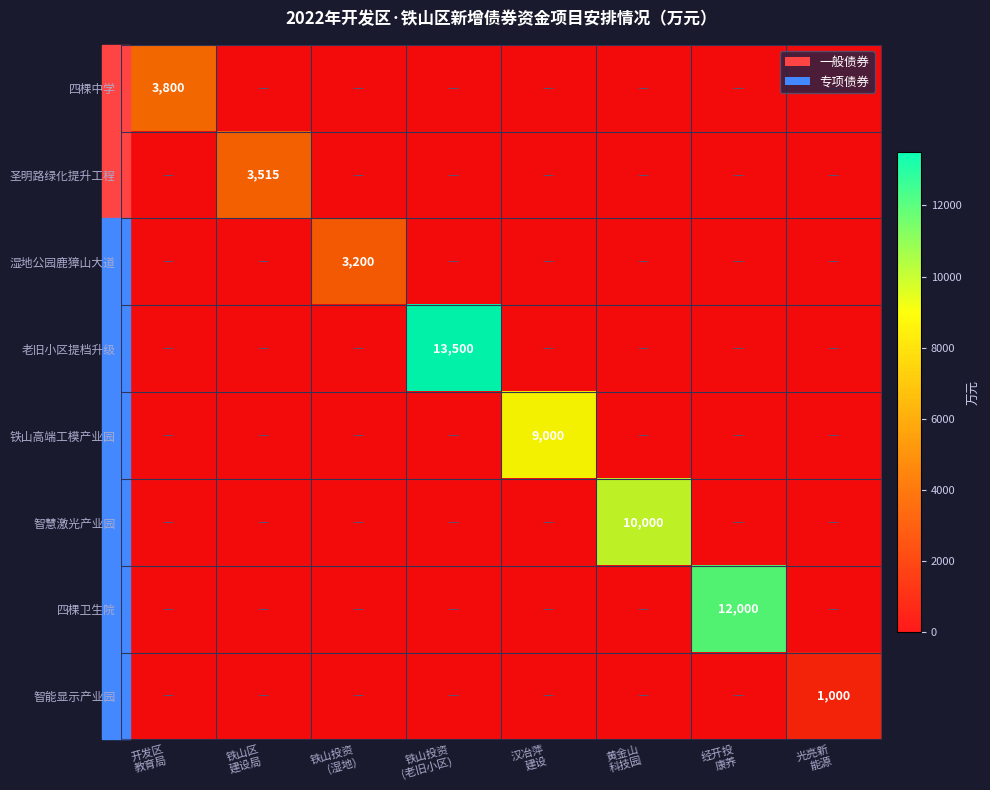

Is the value of 老旧小区提档升级 at 黄金山 科技园 greater than the value of 圣明路绿化提升工程 at 铁山投资 (老旧小区)?

No